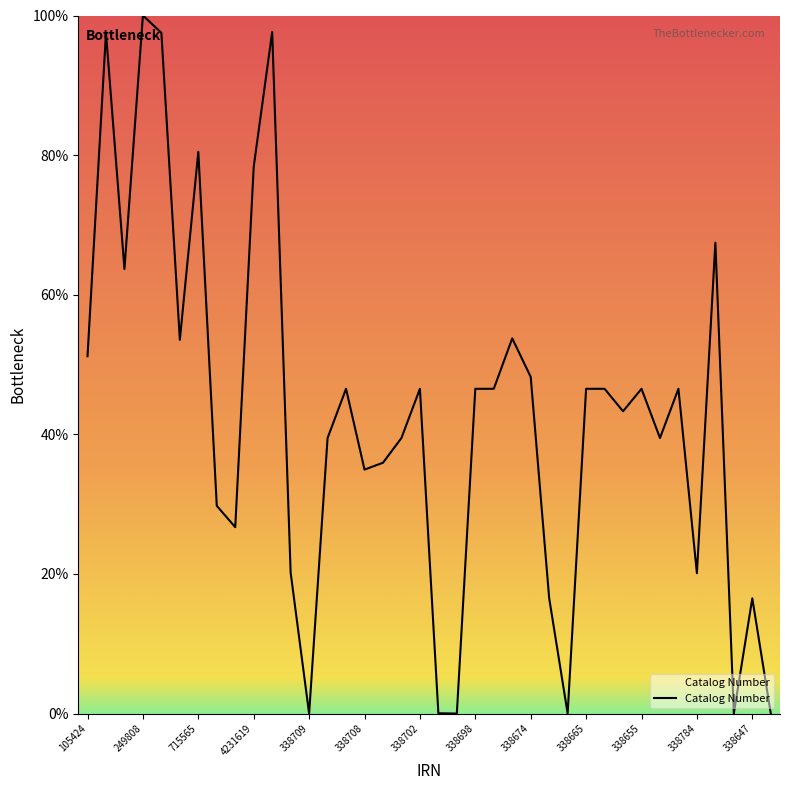

What is the difference between the maximum and minimum values?

100.0